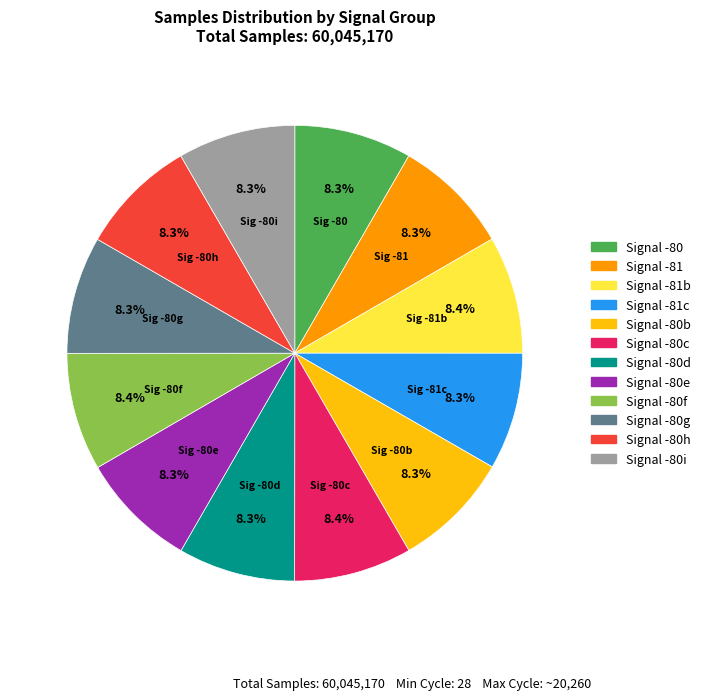

Is there any slice that represents more than half of the pie?

No